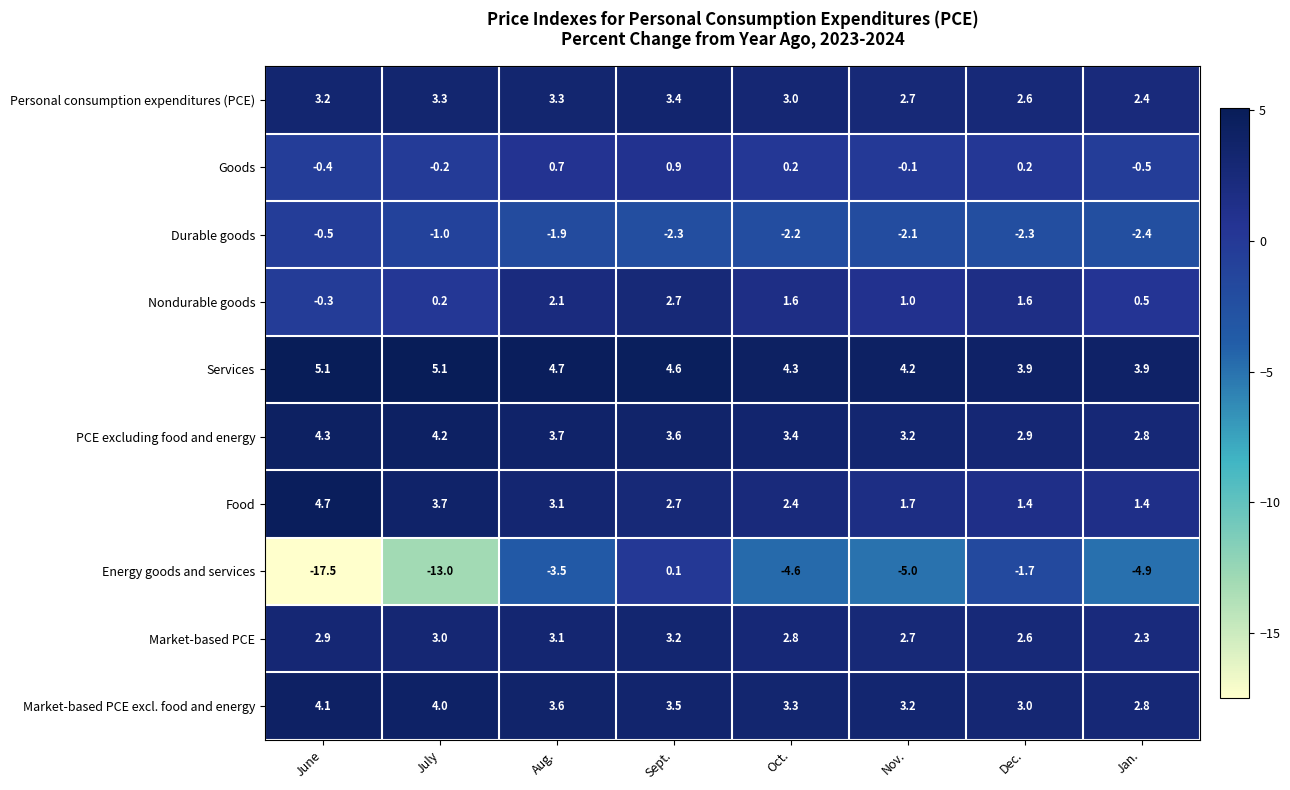

The Energy goods and services series shows 0.1 at Sept.. True or false?

True